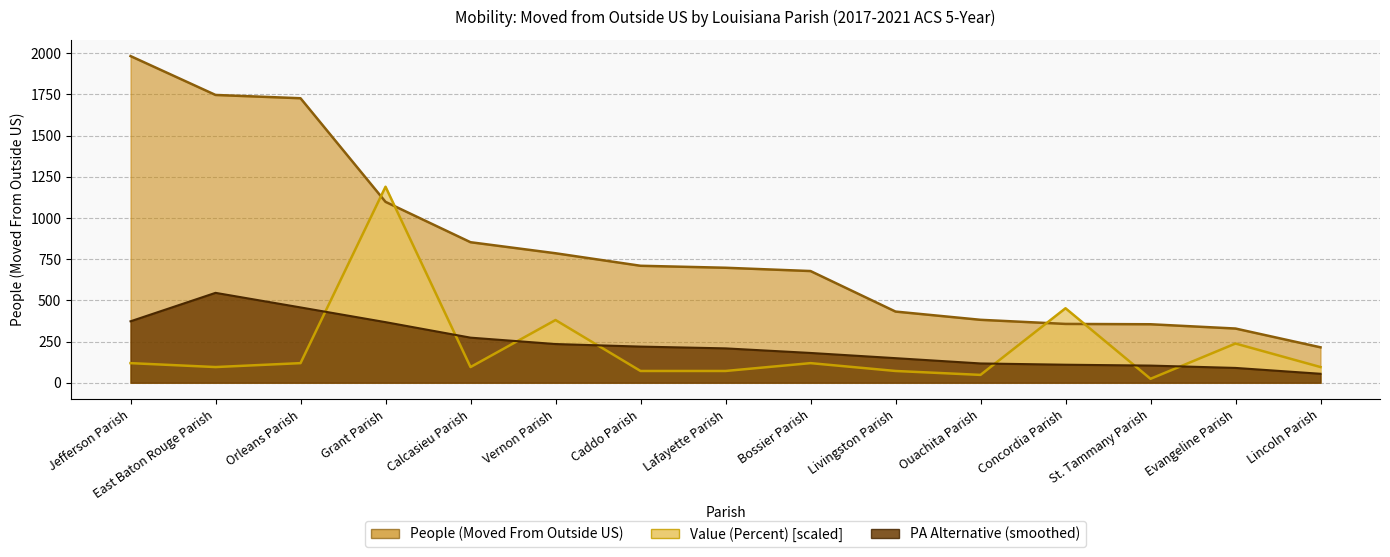

How many interior local valleys does the Value (Percent) series have?

4